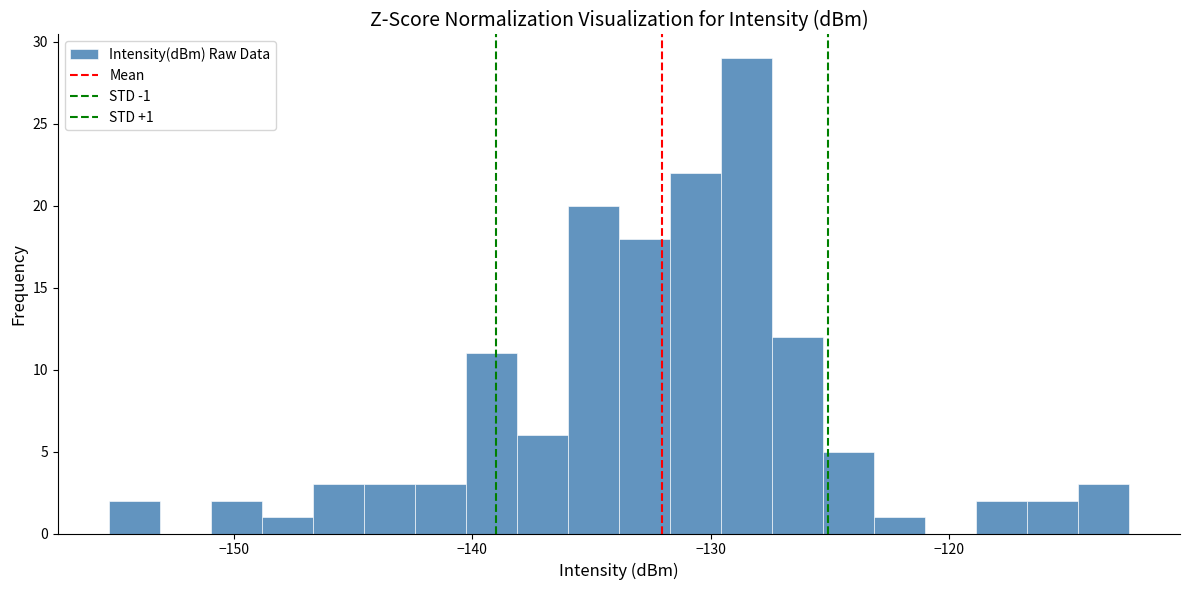

Read against the x-axis, roughly where is the centre of the tallest bar?

-128